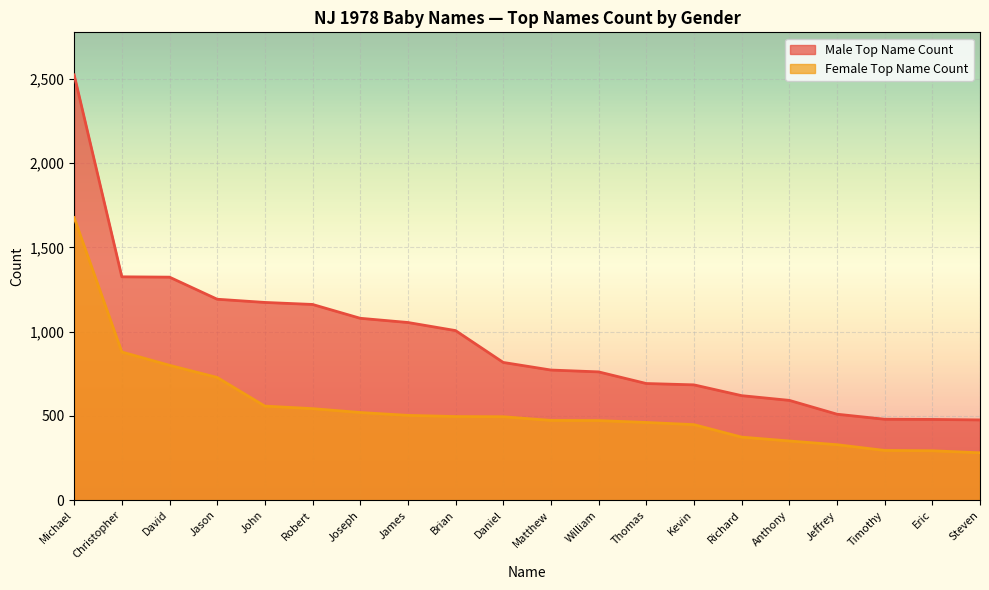

Between James and Jason, which is larger?

Jason